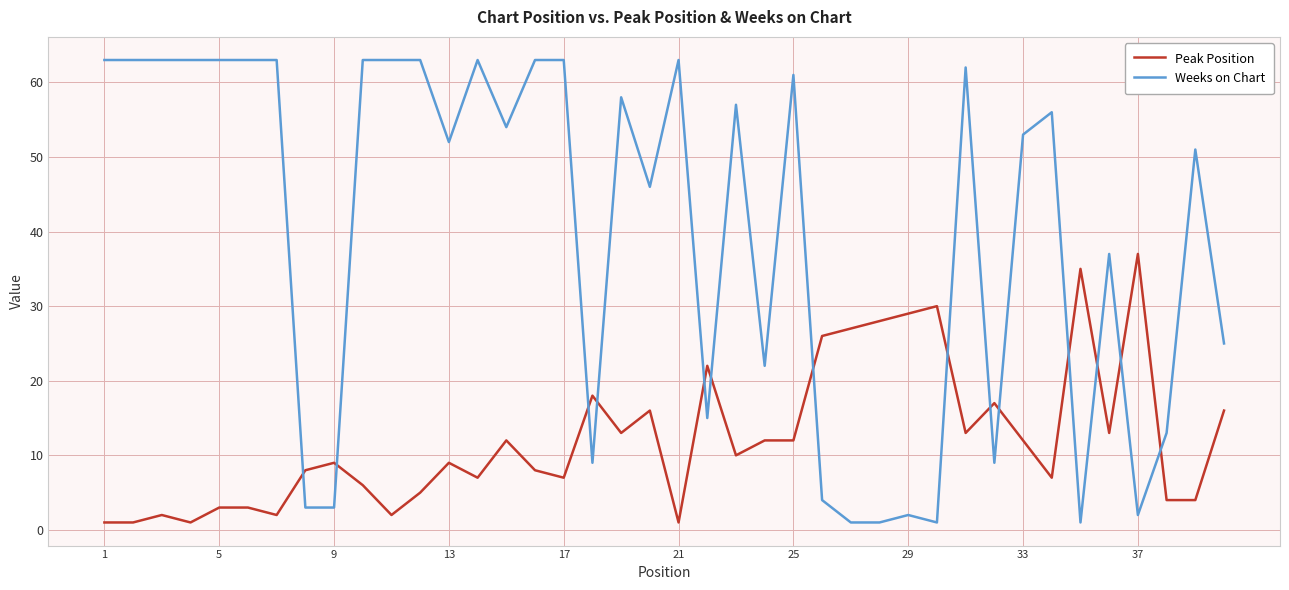

At how many categories does at least one series exceed 39?

24